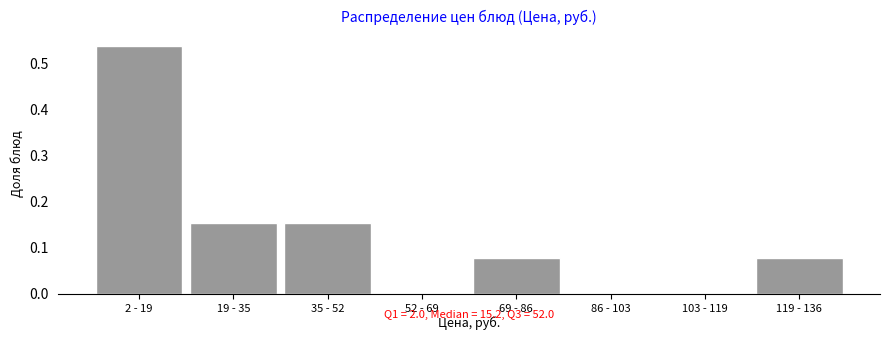

Is it true that the value at 2 - 19 is 0.9?

False